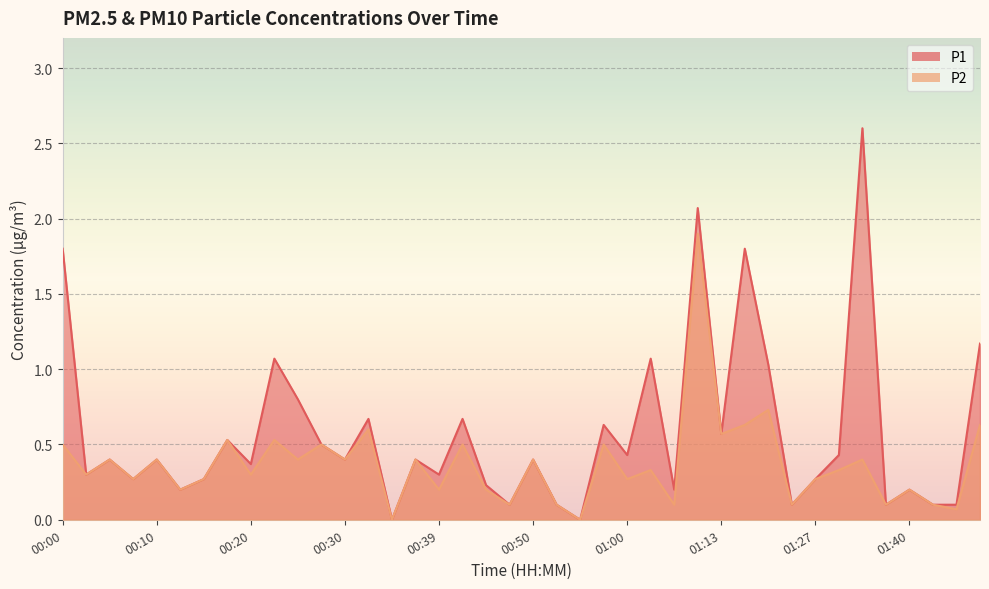

Where is P2 nearest to the value 0?

00:35